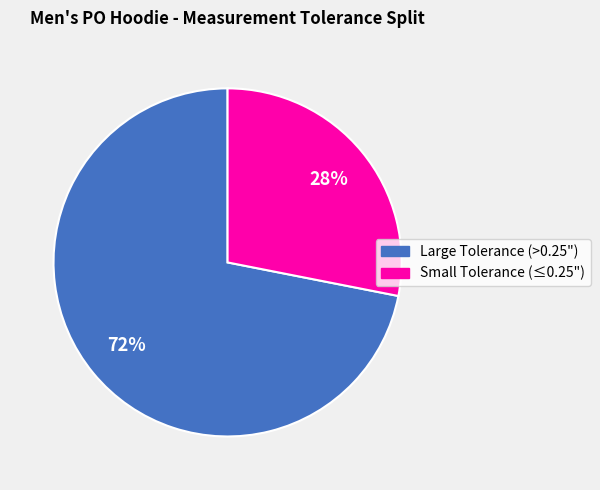

To the nearest percent, what is the difference between the largest and smallest slice percentages?

44%